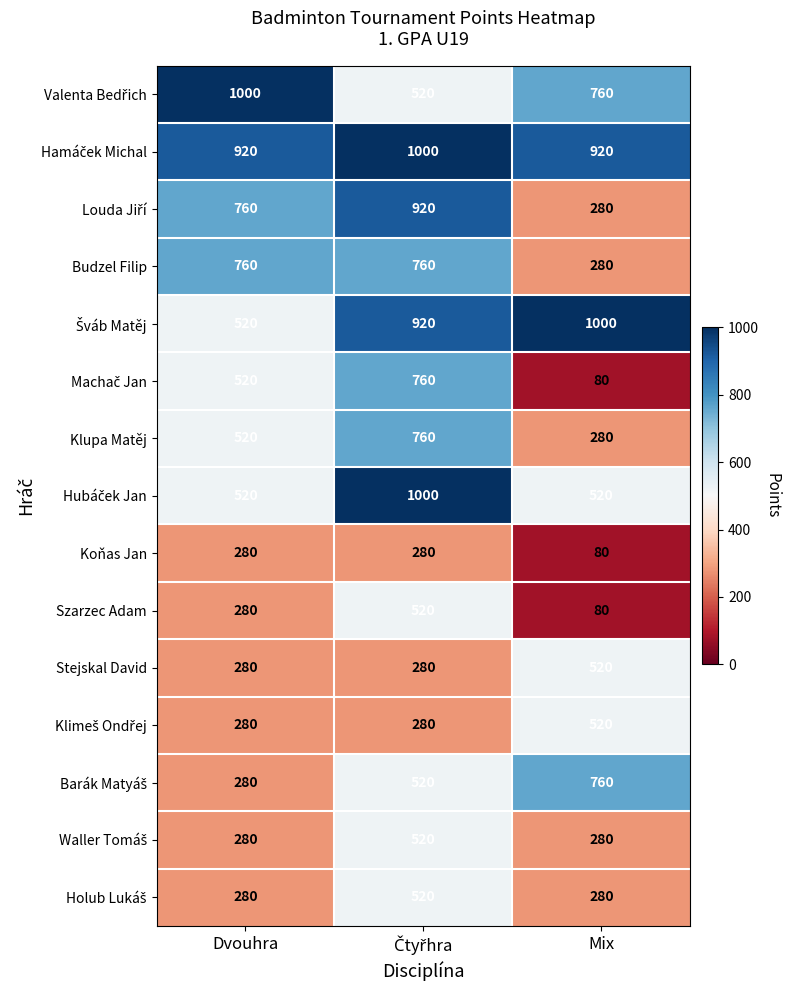

The value of Budzel Filip at Dvouhra is 760. True or false?

True